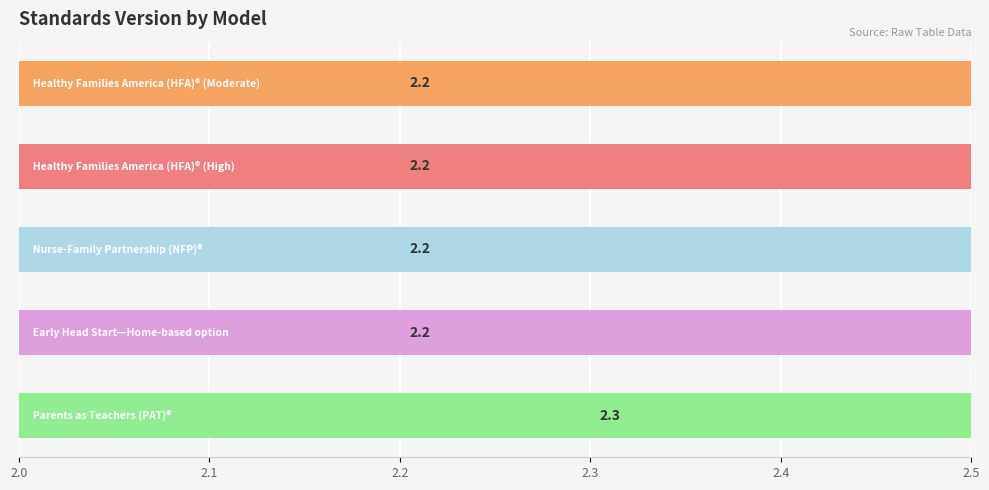

What is the sum of the values at 2.2 and 2.1?

4.4